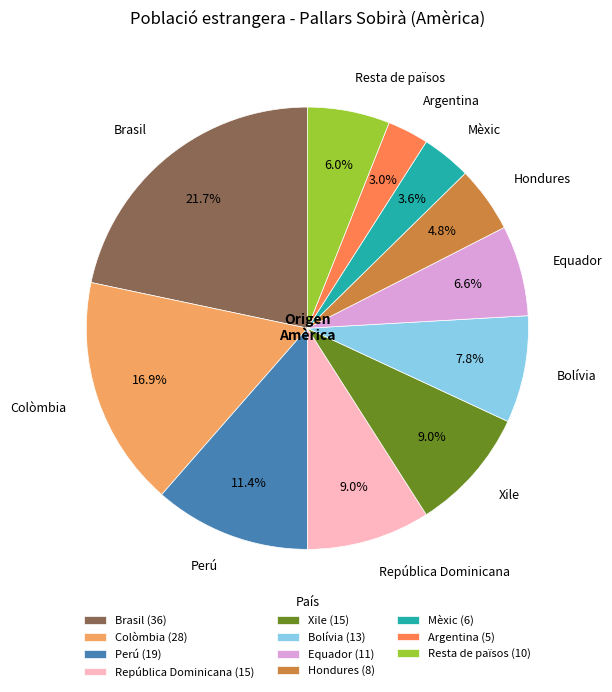

The República Dominicana slice represents 24% of the pie. True or false?

False